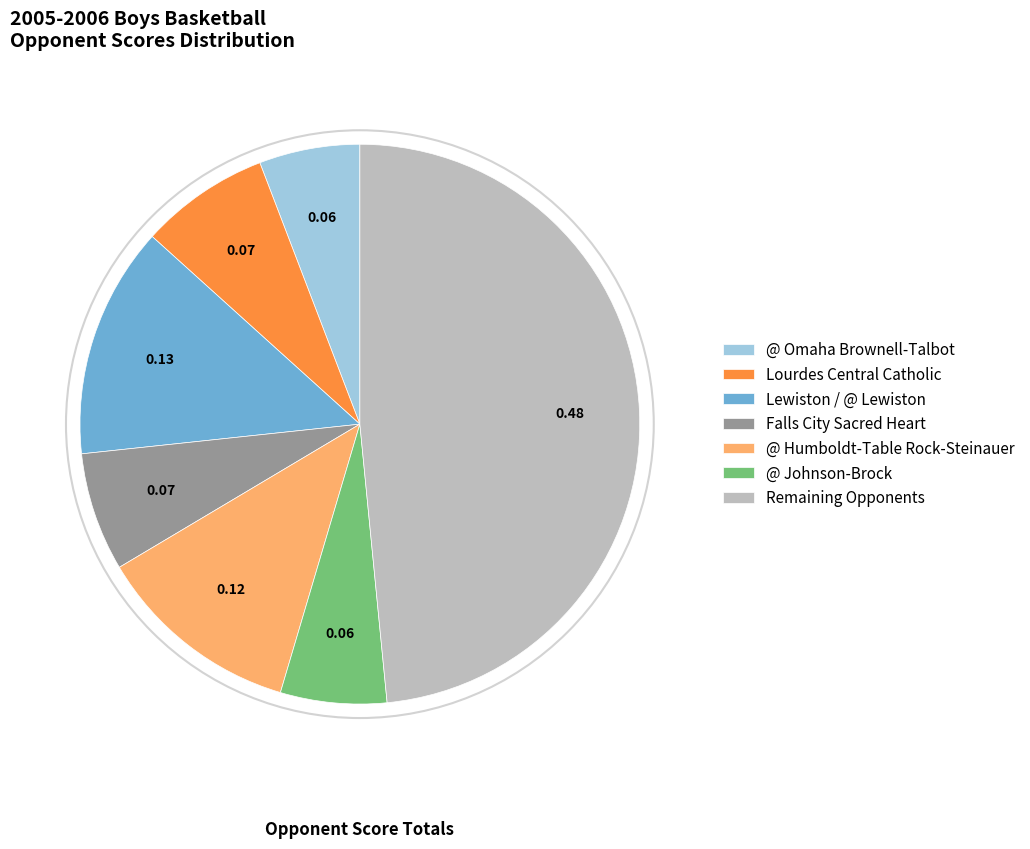

How many segments does this pie chart have?

7